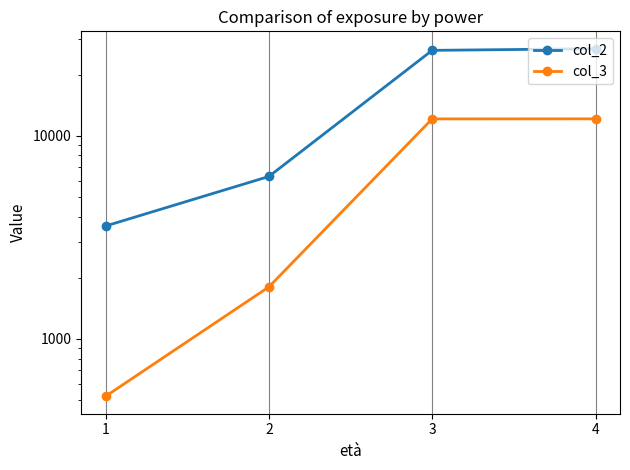

True or false: col_2 and col_3 intersect in this chart.

False